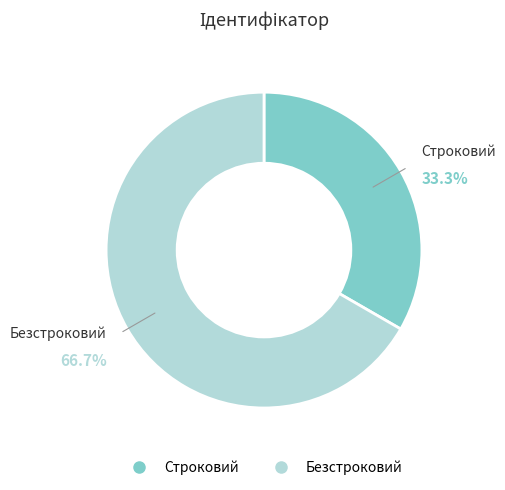

The Безстроковий slice represents 67% of the pie. True or false?

True